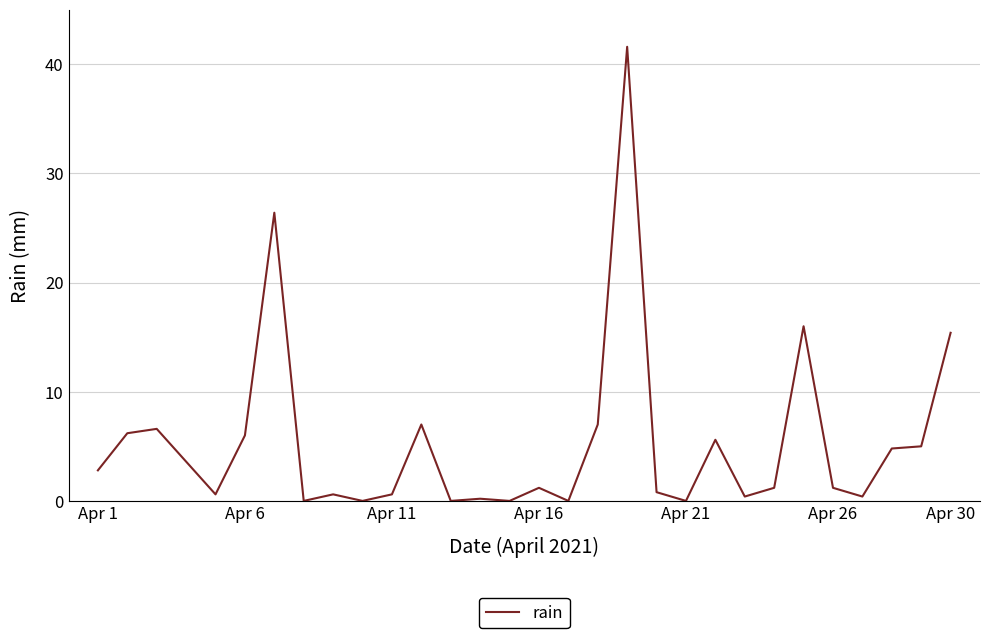

What is the difference between the maximum and minimum values?

41.6